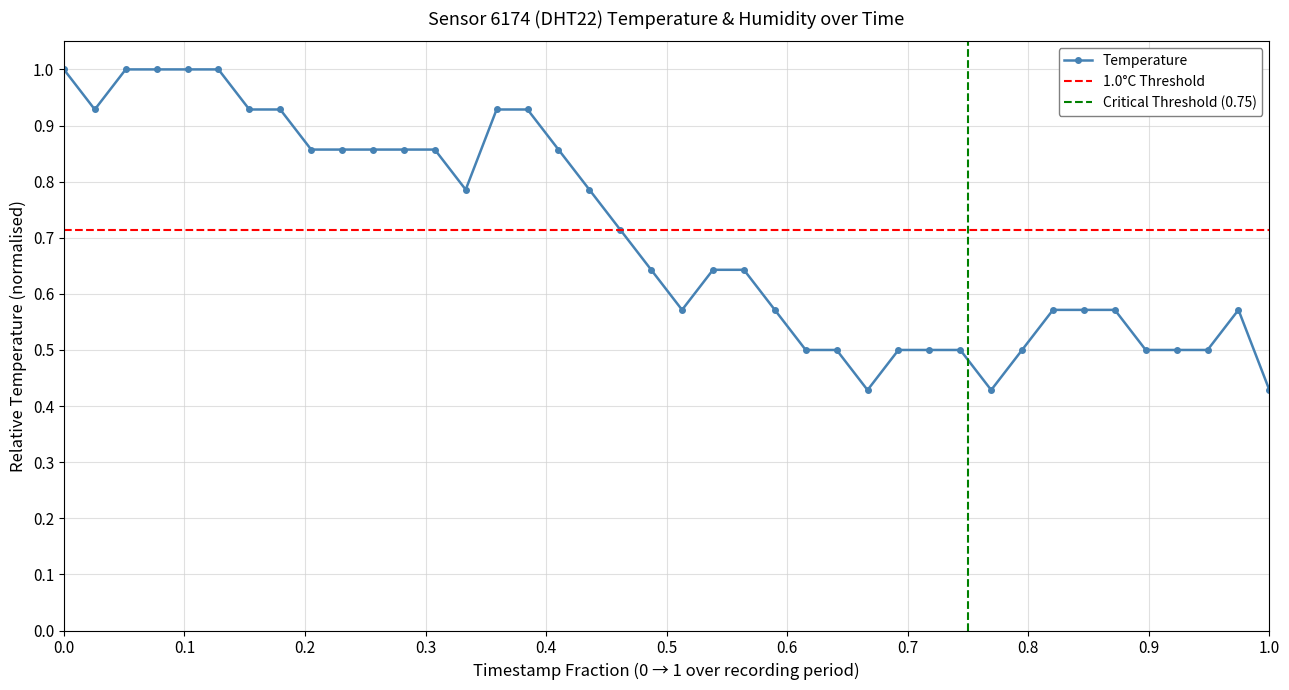

Count the number of data series in this chart.

1